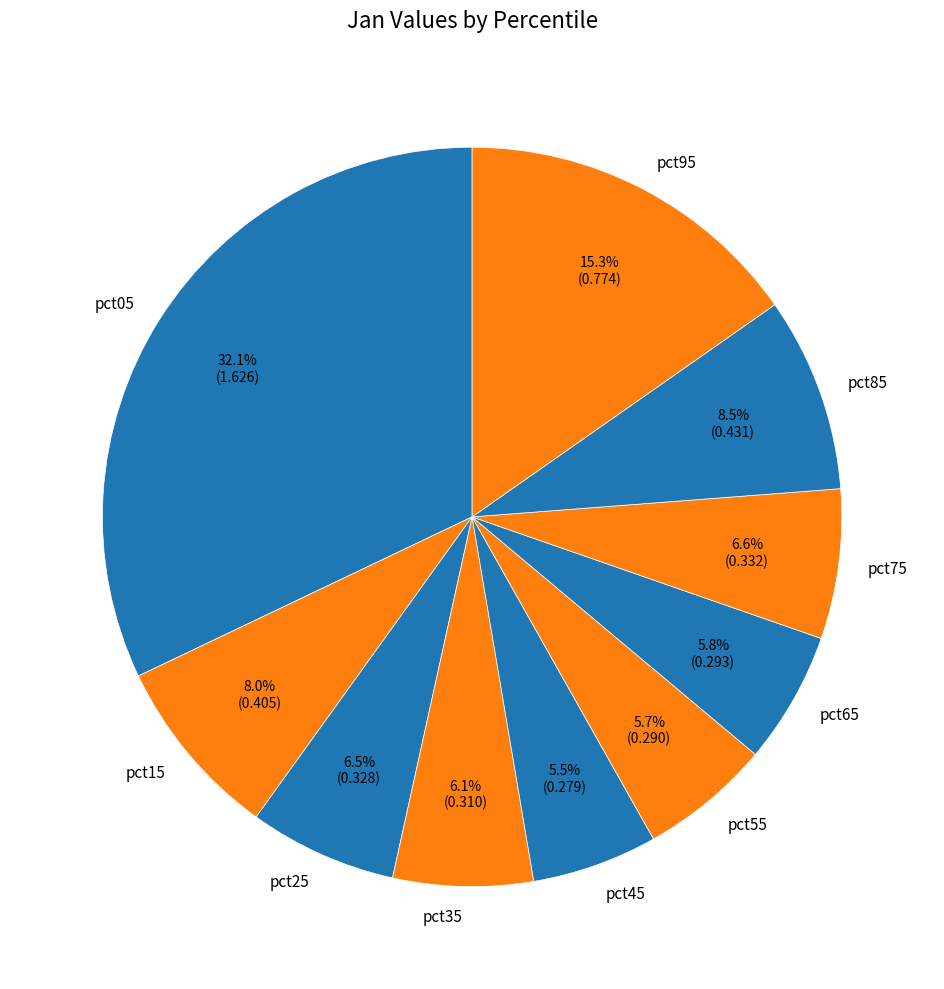

Which slice is the largest?

pct05